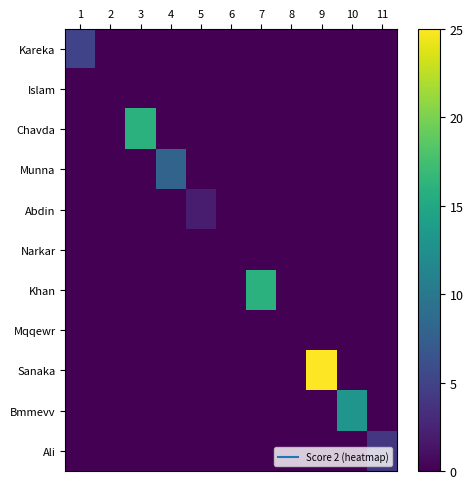

At which category is the sum across all series the highest?

9